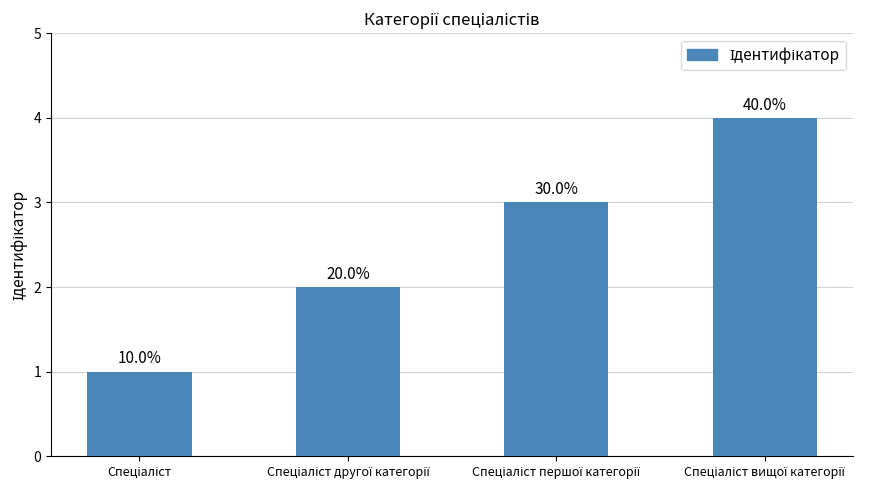

What is the approximate value at Спеціаліст вищої категорії?

4